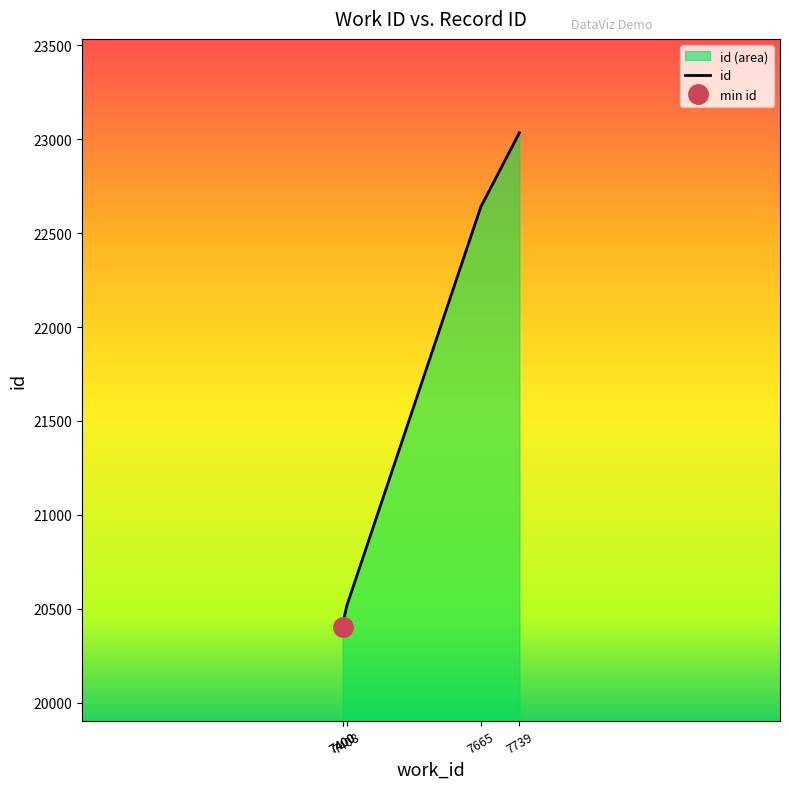

What is the difference between the second highest and second lowest values?

2222